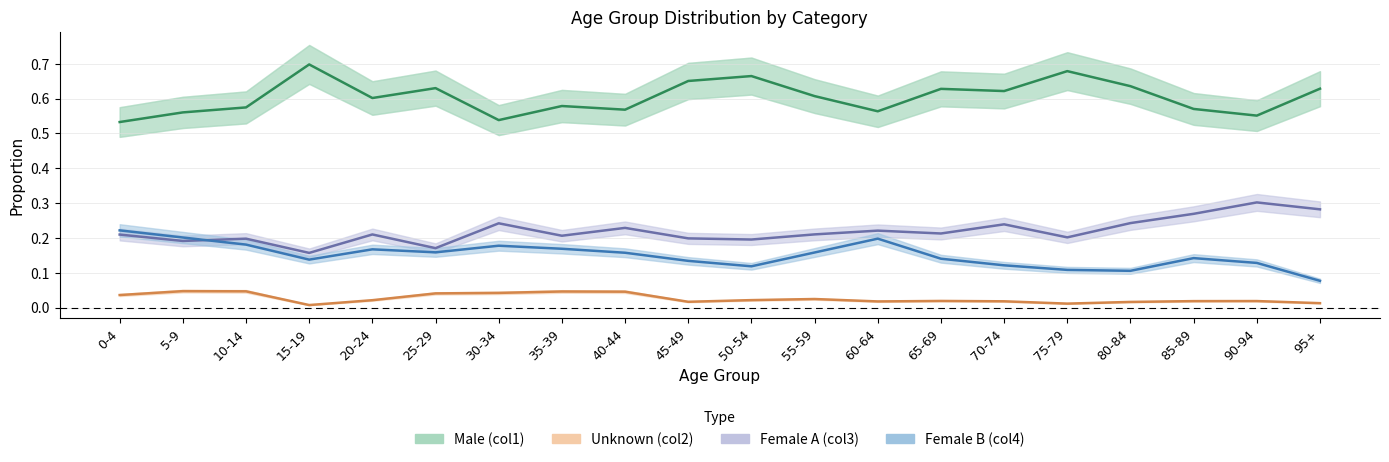

Which series has the largest total across all categories?

Male (col1)